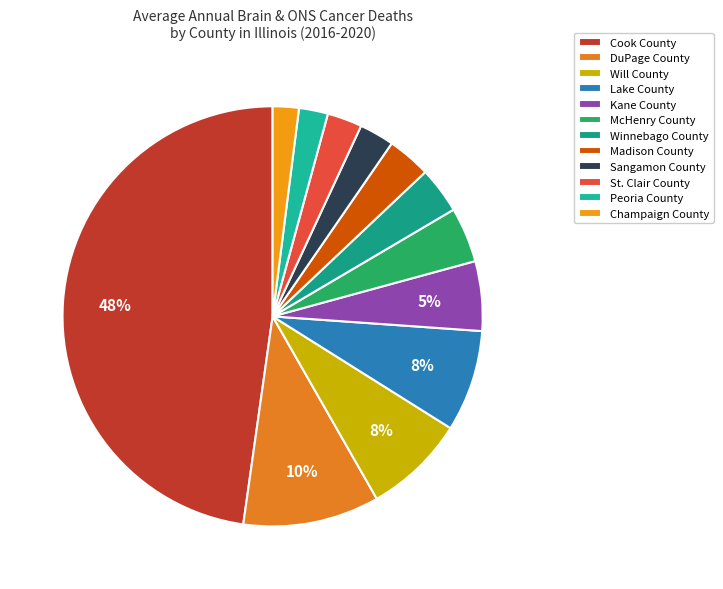

Is it true that Madison County is 3% of the pie?

True